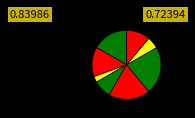

Which category has the biggest portion of the pie?

Завідувач філією